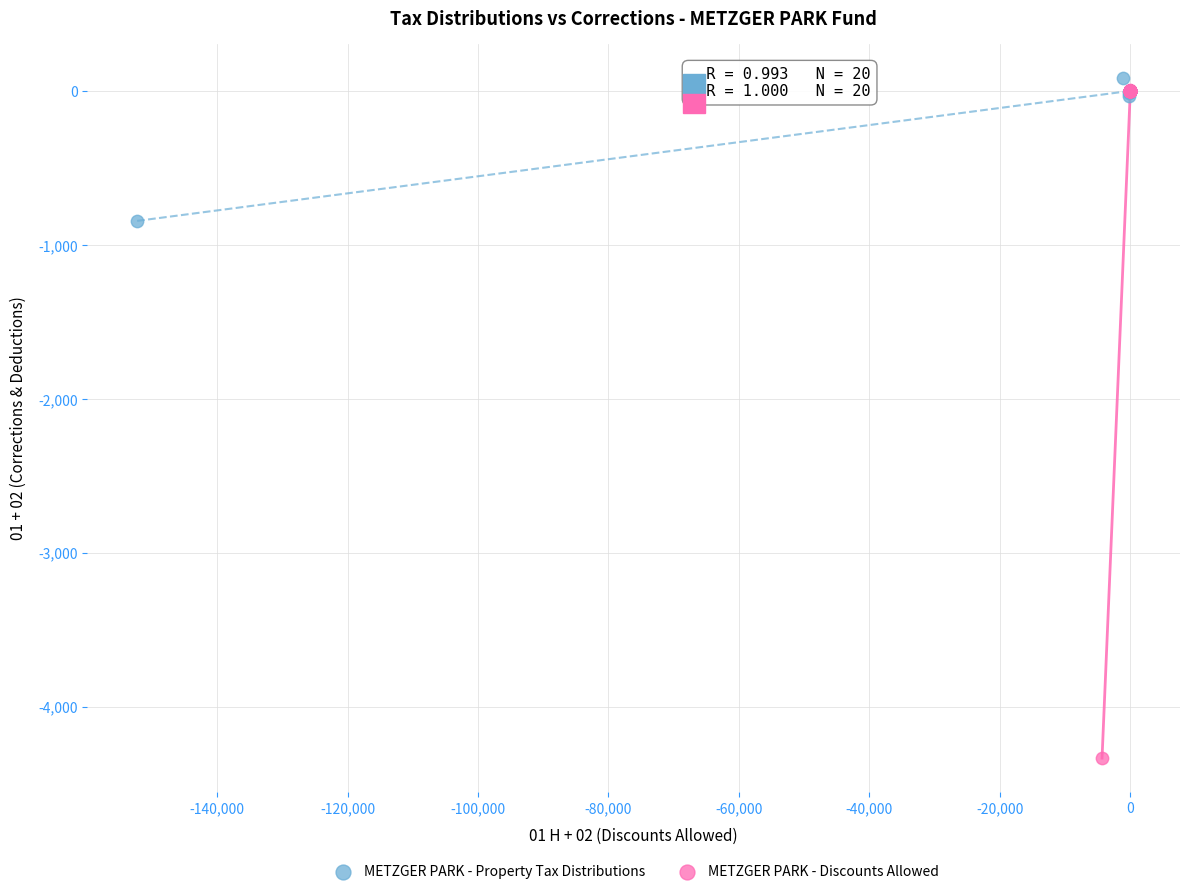

Which series contains the lowest Y value?

METZGER PARK - Discounts Allowed